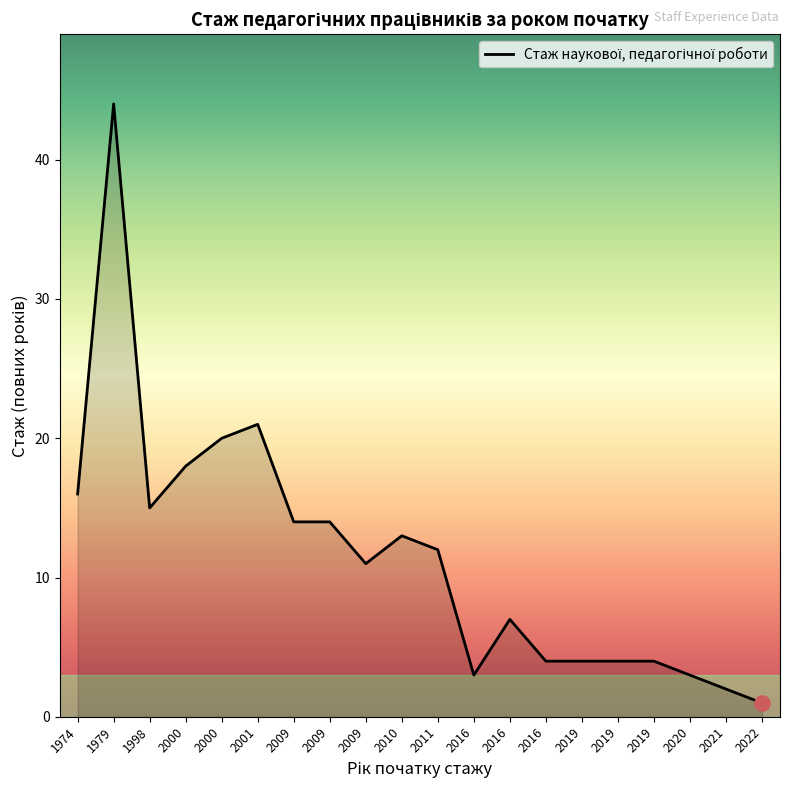

What is the change in value from 2009 to 2022?

-13